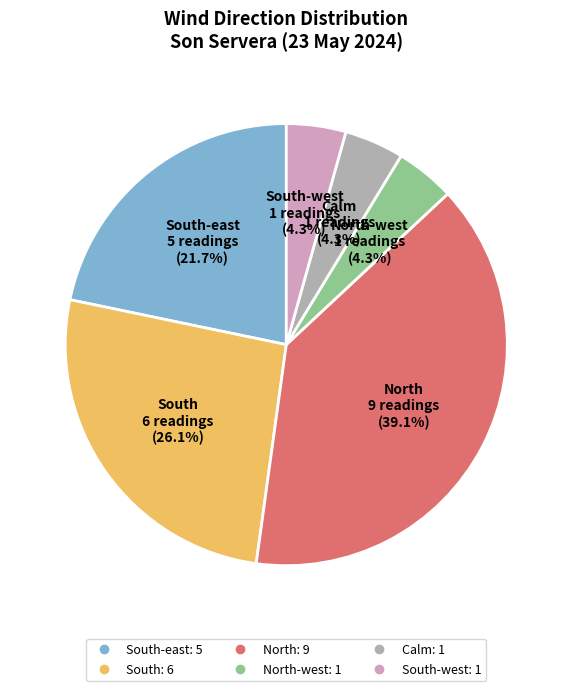

Does any single category account for the majority?

No